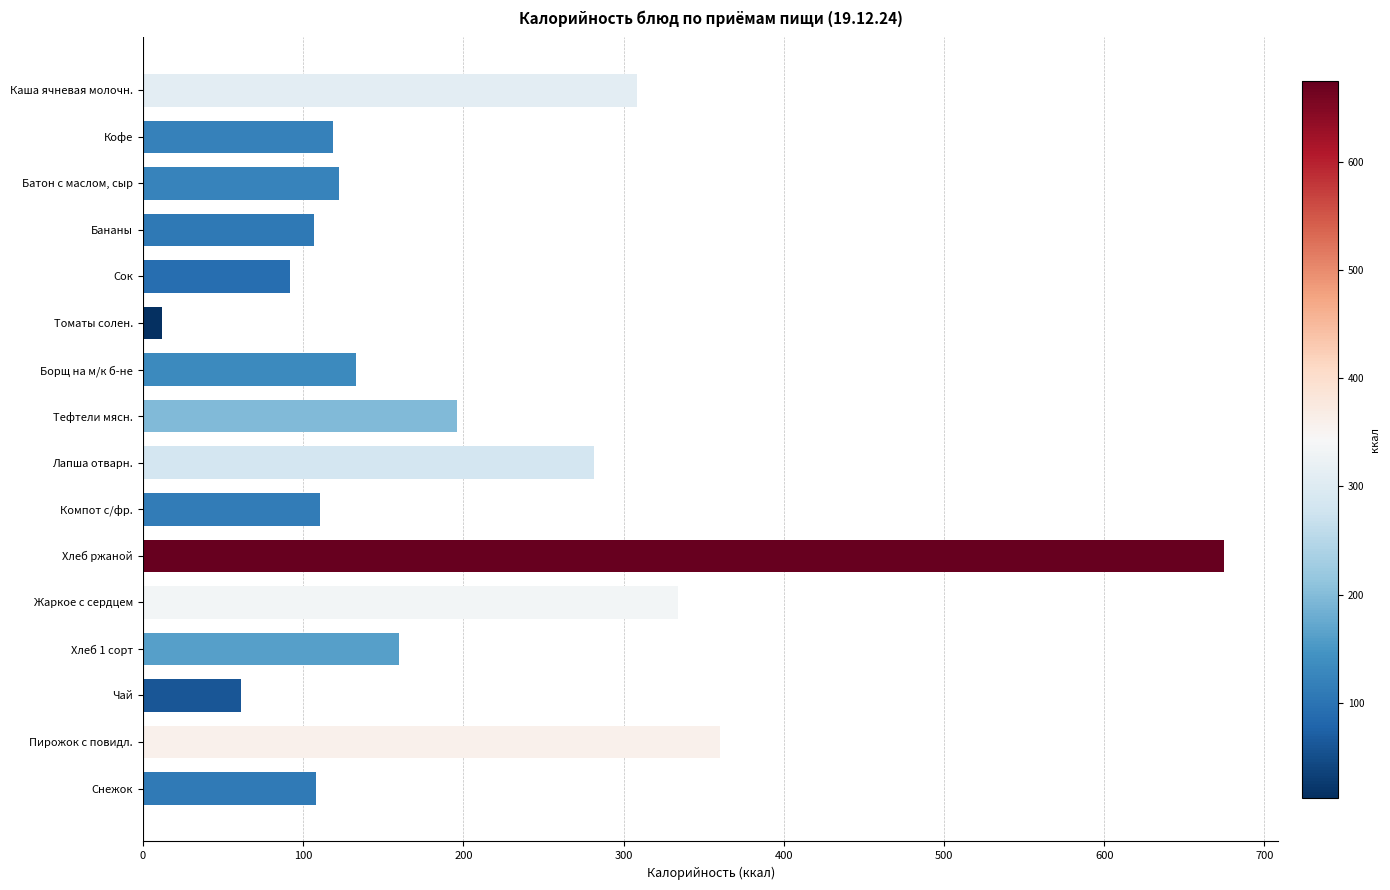

Rank the categories by value from lowest to highest.

Томаты солен., Чай, Сок, Бананы, Снежок, Компот с/фр., Кофе, Батон с маслом, сыр, Борщ на м/к б-не, Хлеб 1 сорт, Тефтели мясн., Лапша отварн., Каша ячневая молочн., Жаркое с сердцем, Пирожок с повидл., Хлеб ржаной